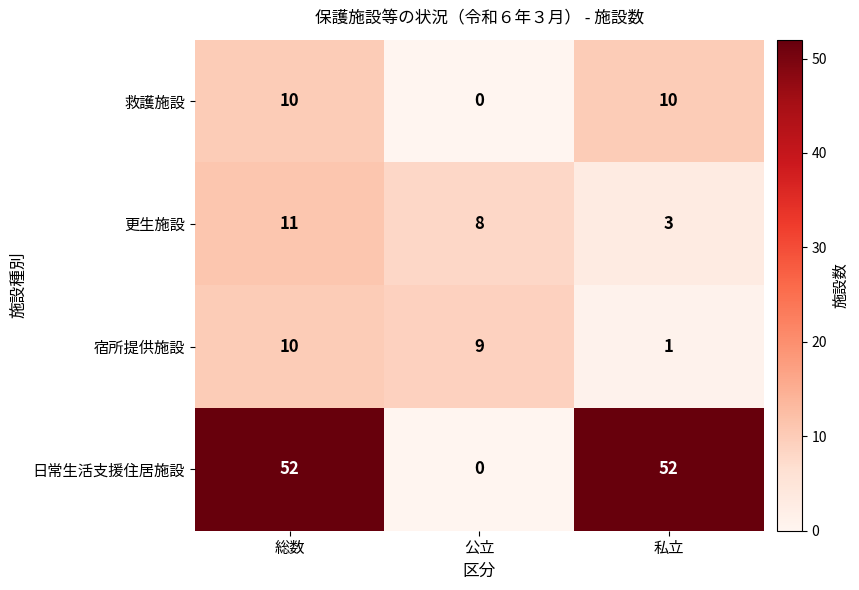

Reading right to left, list all the values displayed in this chart.

救護施設: 10	0	10
更生施設: 3	8	11
宿所提供施設: 1	9	10
日常生活支援住居施設: 52	0	52